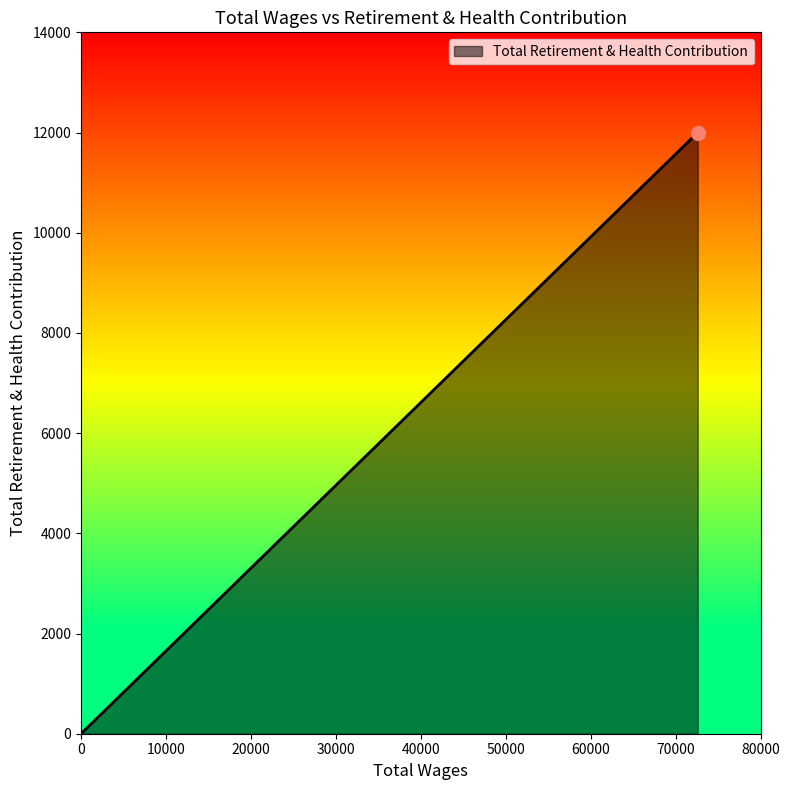

The chart shows a value of 6908 at 0.0. True or false?

False